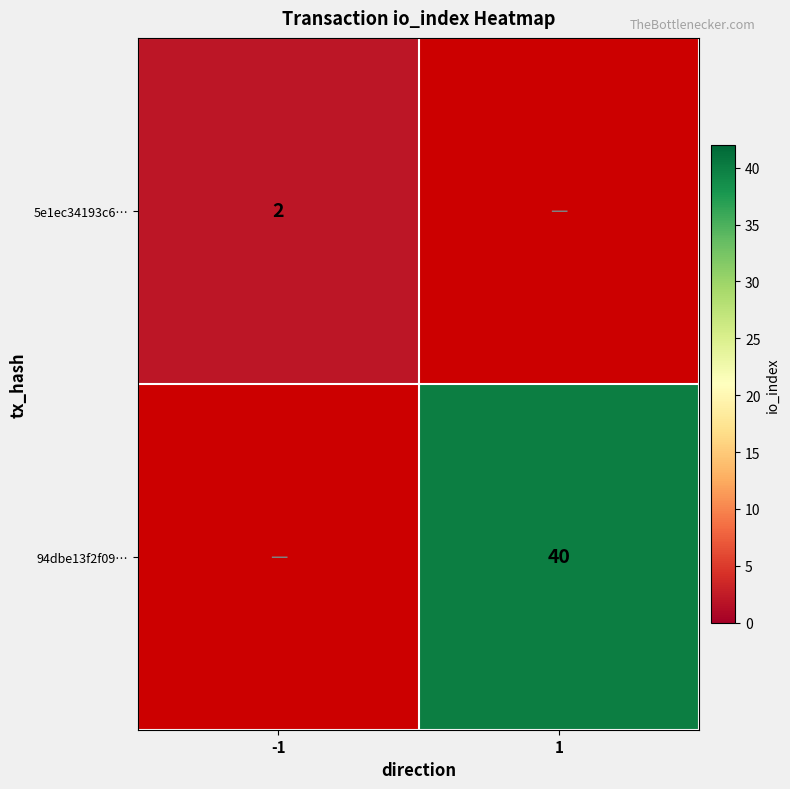

What is the maximum value shown in the chart?

40.0